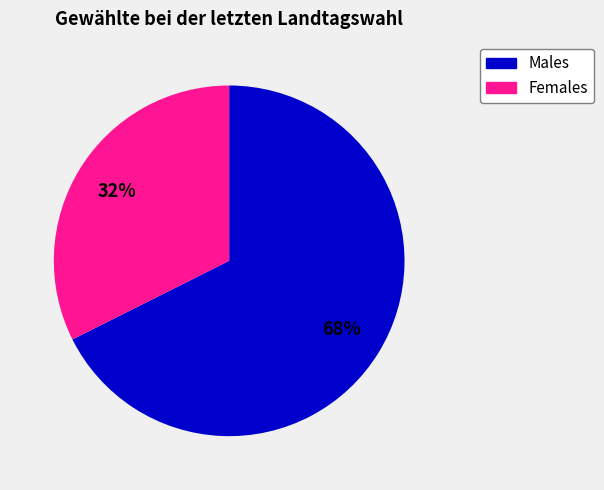

To the nearest percent, what is the average slice percentage?

50%